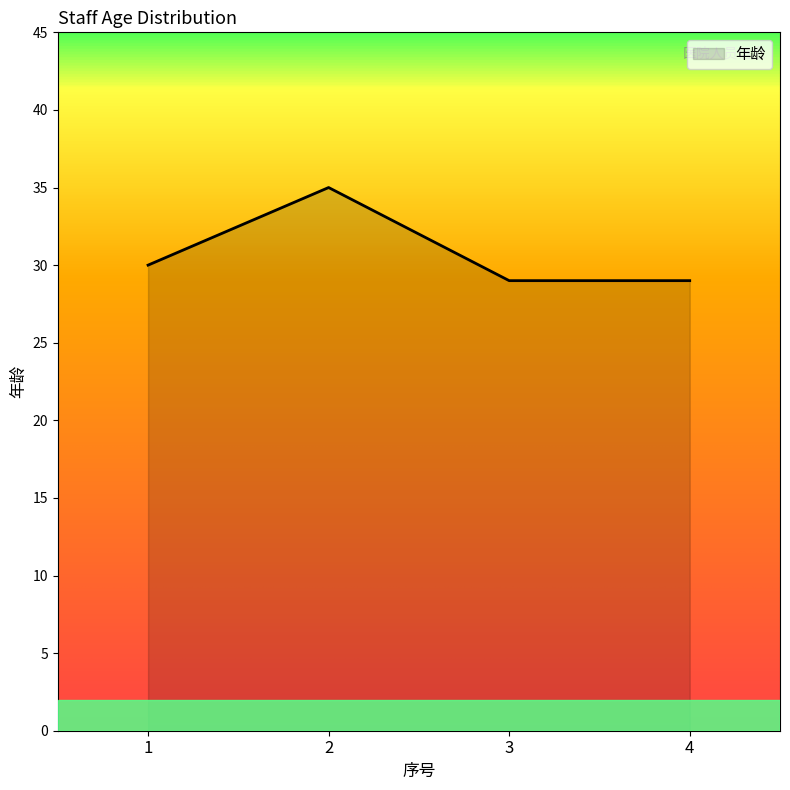

What is the difference between the maximum and minimum values?

6